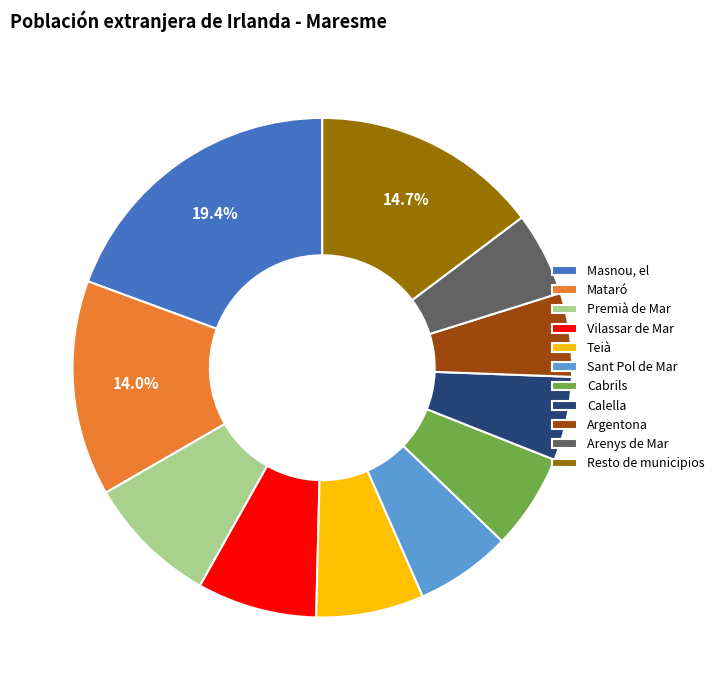

What is the ratio of the value at Arenys de Mar to the value at Masnou, el?

0.3